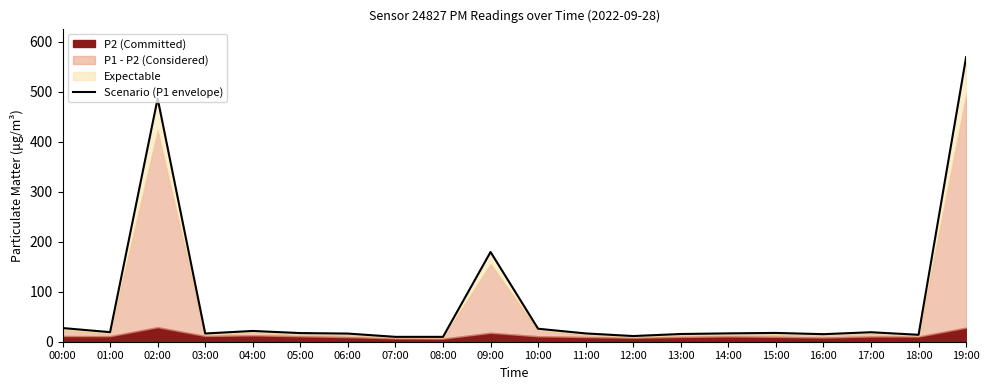

Reading left to right, extract all data points from this chart.

00:00=27.4	01:00=19.1	02:00=486.9	03:00=16.4	04:00=21.5	05:00=17.3	06:00=16.3	07:00=9.8	08:00=9.7	09:00=179.6	10:00=26.0	11:00=16.6	12:00=11.4	13:00=15.4	14:00=16.7	15:00=17.6	16:00=15.1	17:00=19.0	18:00=13.9	19:00=569.8